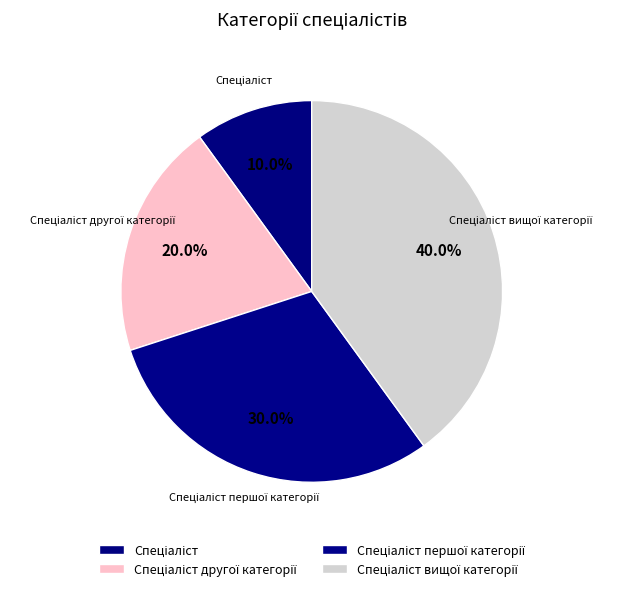

Which slice is the smallest?

Спеціаліст